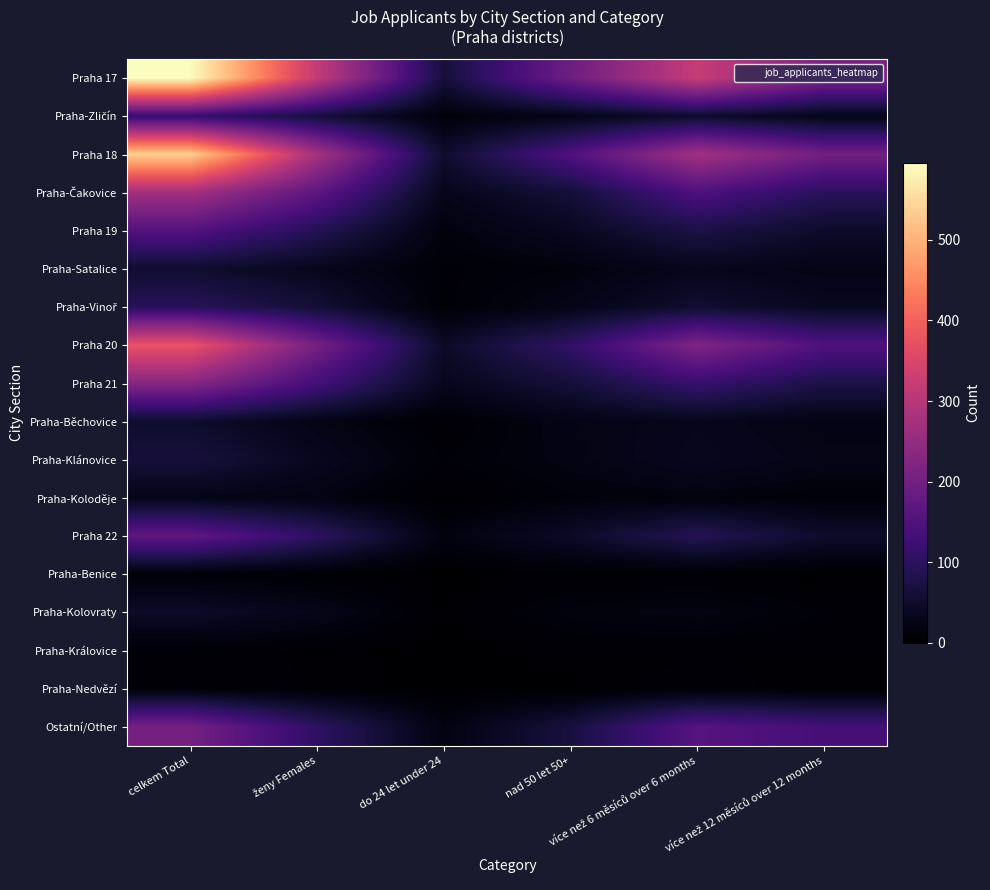

List the series in order of their peak value, lowest first.

Praha-Královice, Praha-Benice, Praha-Nedvězí, Praha-Koloděje, Praha-Kolovraty, Praha-Běchovice, Praha-Satalice, Praha-Klánovice, Praha-Vinoř, Praha-Zličín, Praha 19, Praha 22, Ostatní/Other, Praha 21, Praha-Čakovice, Praha 20, Praha 18, Praha 17